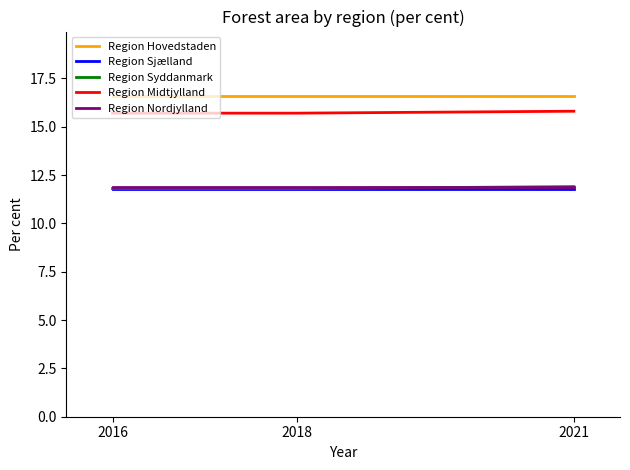

Reading left to right, list all the values displayed in this chart.

Region Hovedstaden: 2016=16.6	2018=16.6	2021=16.6
Region Sjælland: 2016=11.8	2018=11.8	2021=11.8
Region Syddanmark: 2016=11.8	2018=11.8	2021=11.9
Region Midtjylland: 2016=15.7	2018=15.7	2021=15.8
Region Nordjylland: 2016=11.9	2018=11.9	2021=11.9